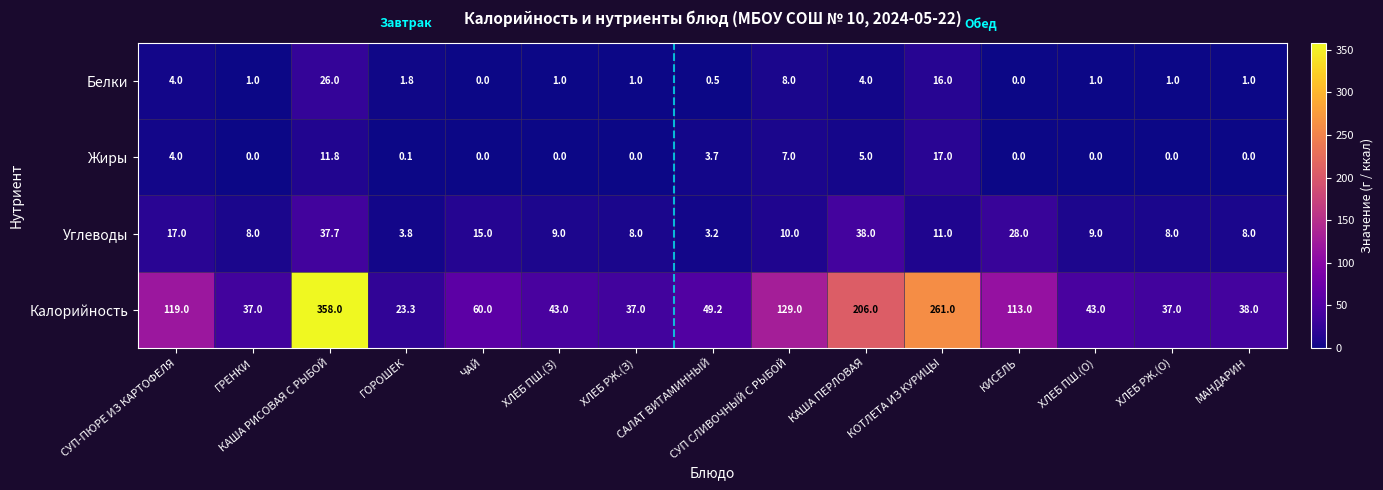

What is the minimum value for Углеводы?

3.2